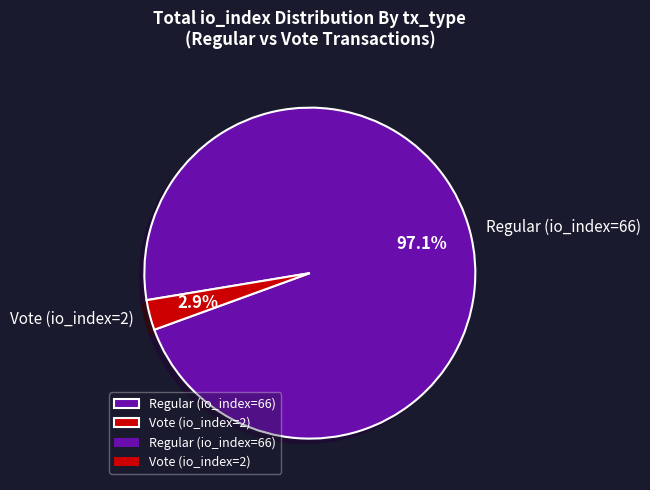

To the nearest percent, what is the combined percentage of Vote (io_index=2) and Regular (io_index=66)?

100%